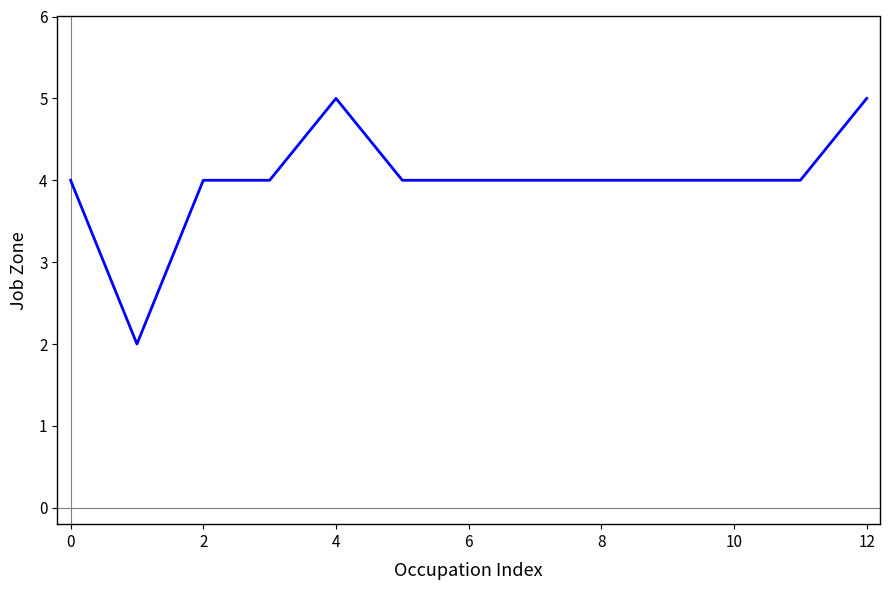

Count the values in the range 4 to 5.

12